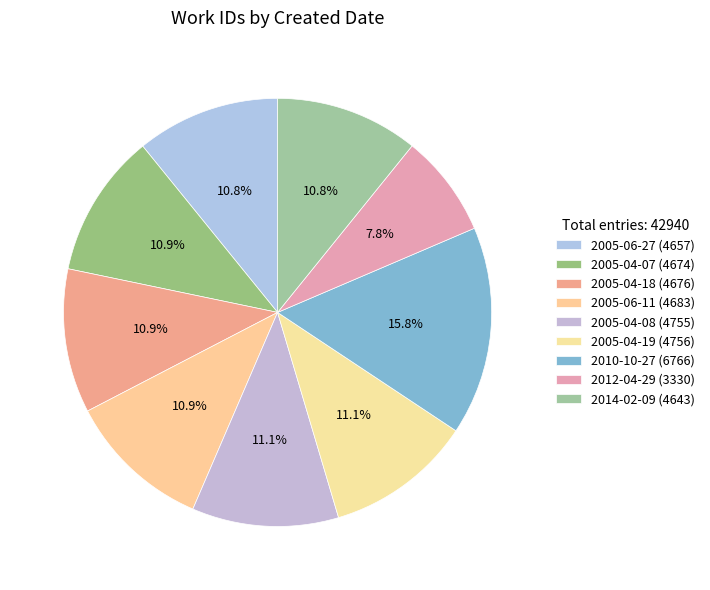

To the nearest percent, what percentage of the pie is 2005-06-27?

11%